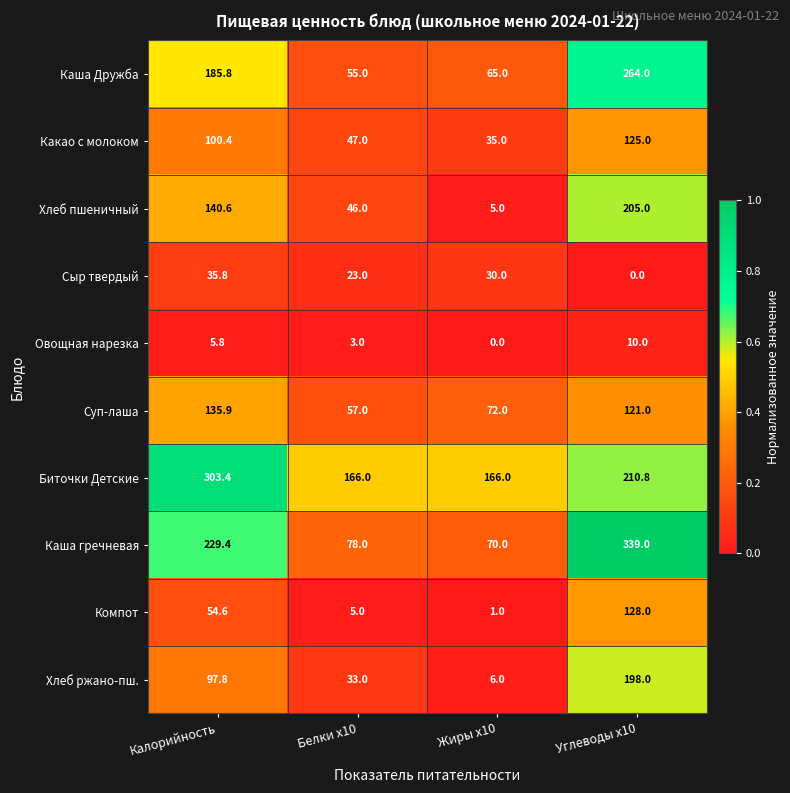

Between Жиры x10 and Углеводы x10, which series saw the biggest shift?

Каша гречневая